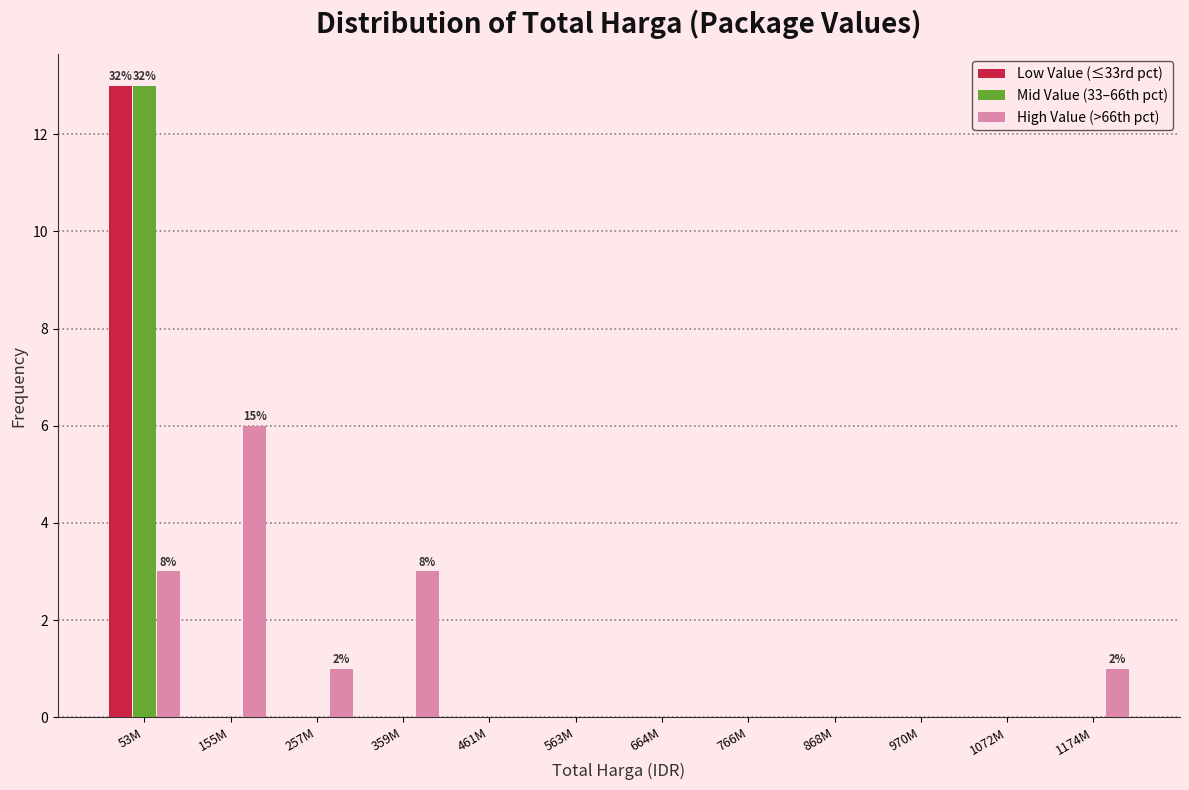

What is the sum of all High Value (>66th pct) values?

14